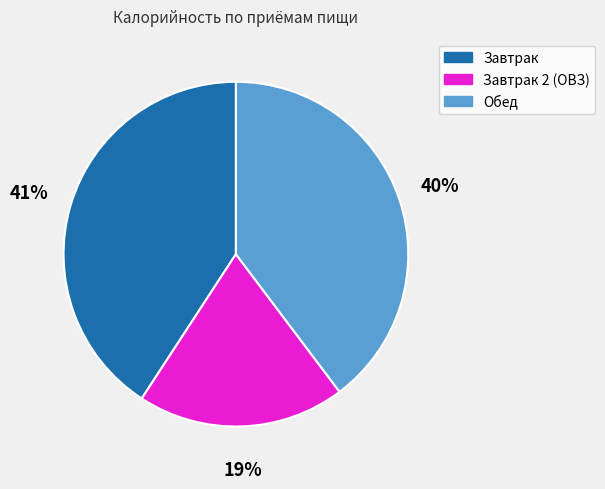

Which category has the smallest portion of the pie?

Завтрак 2 (ОВЗ)